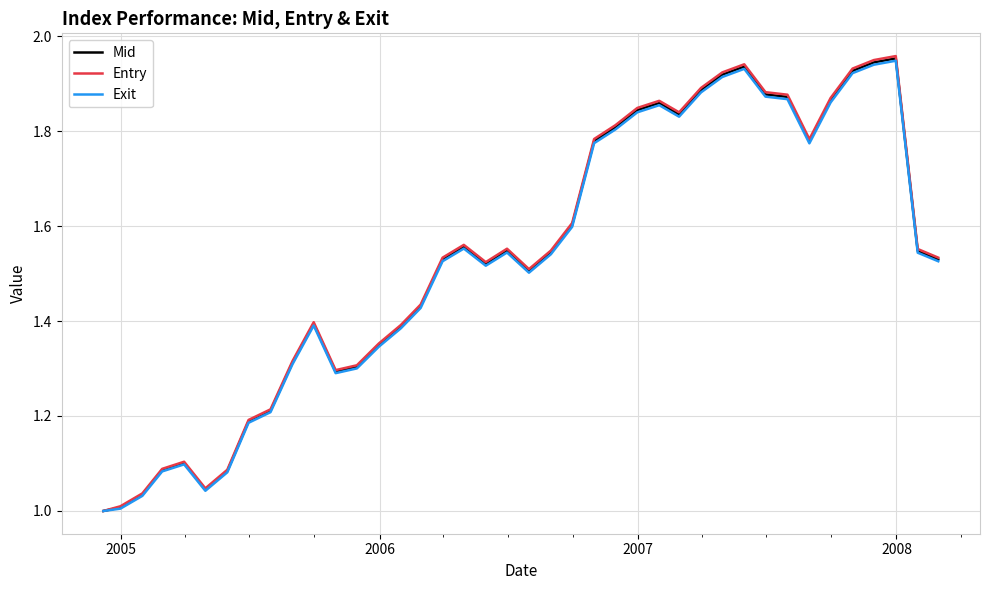

Which series has the largest range (max minus min)?

Entry